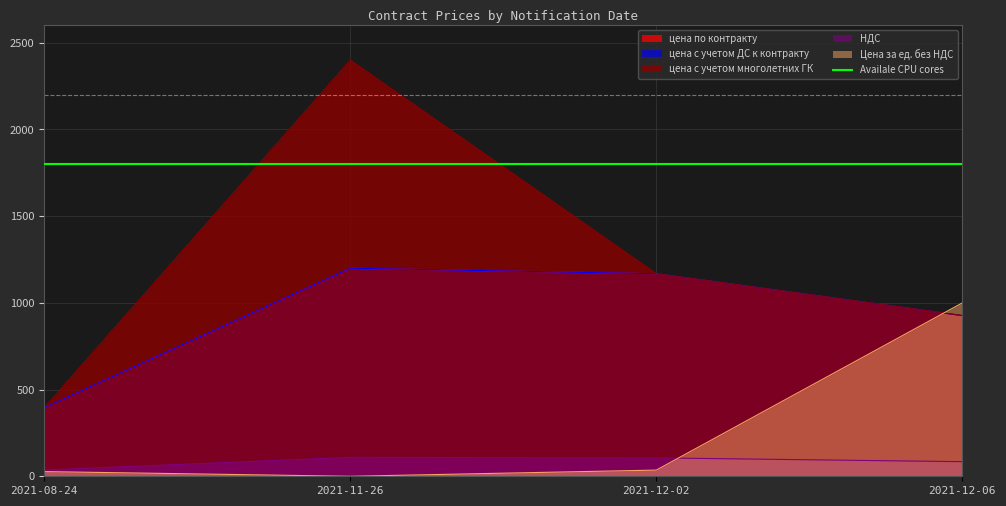

Reading left to right, transcribe all the data shown in this chart.

цена по контракту: 396.1	1200.0	1168.1	926.9
цена с учетом ДС к контракту: 396.1	1200.0	1168.1	926.9
цена с учетом многолетних ГК: 396.1	2400.0	1168.1	926.9
НДС: 36.0	109.1	106.2	84.3
Цена за ед. без НДС: 27.0	0.0	35.7	1000.0